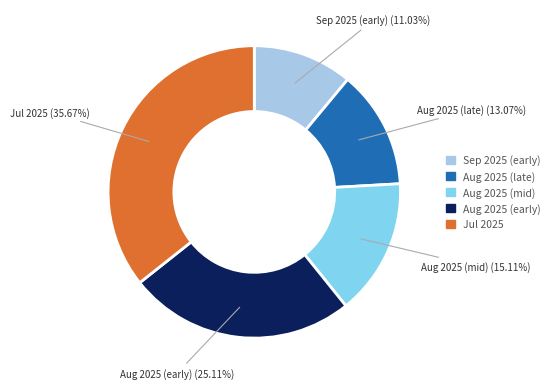

Does any single category account for the majority?

No